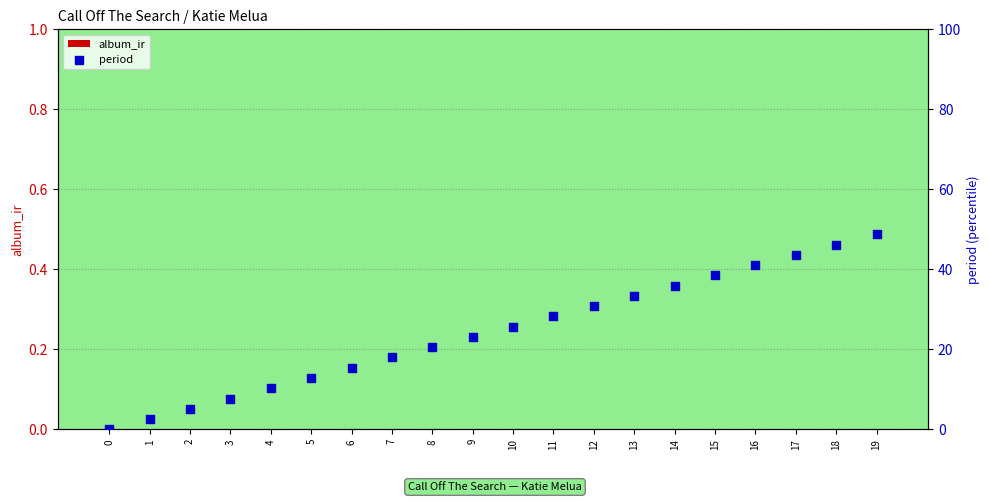

Is the value of album_ir at 17 greater than the value of period at 12?

No